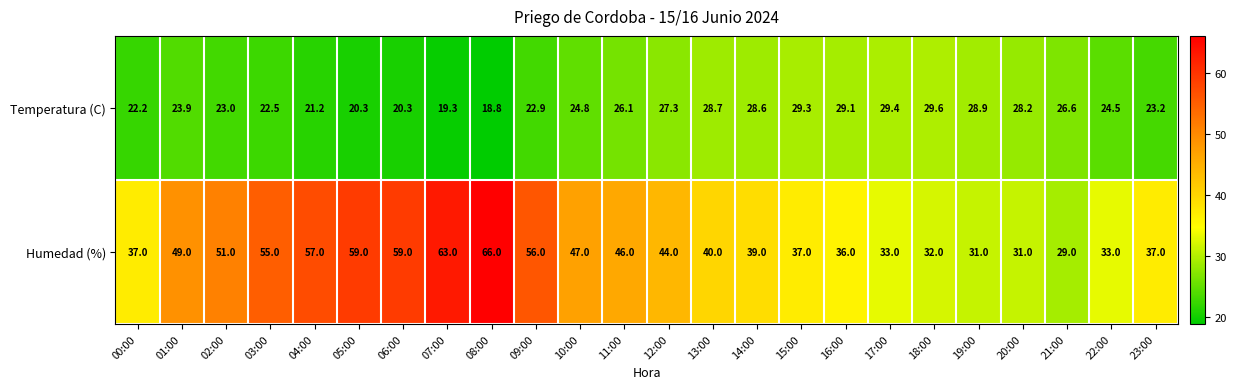

Rank the series by their average value, from highest to lowest.

Humedad (%), Temperatura (C)